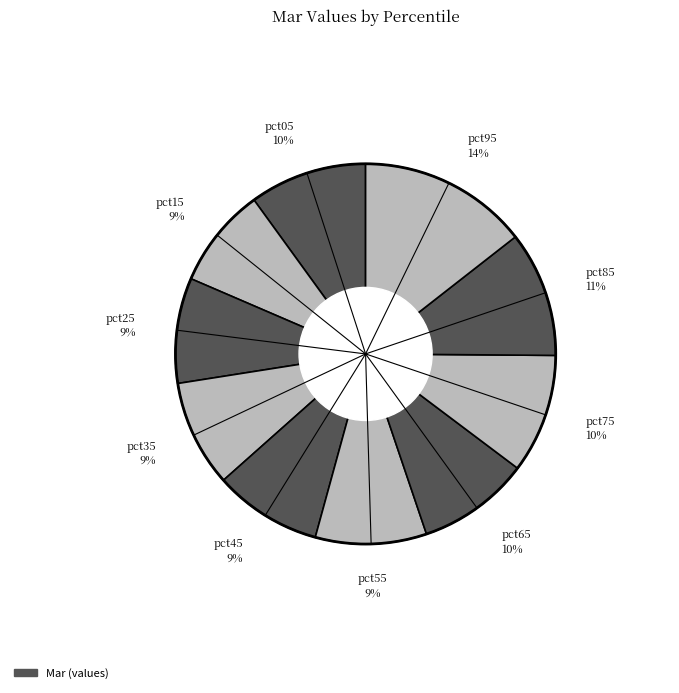

To the nearest percent, what is the average slice percentage?

10%